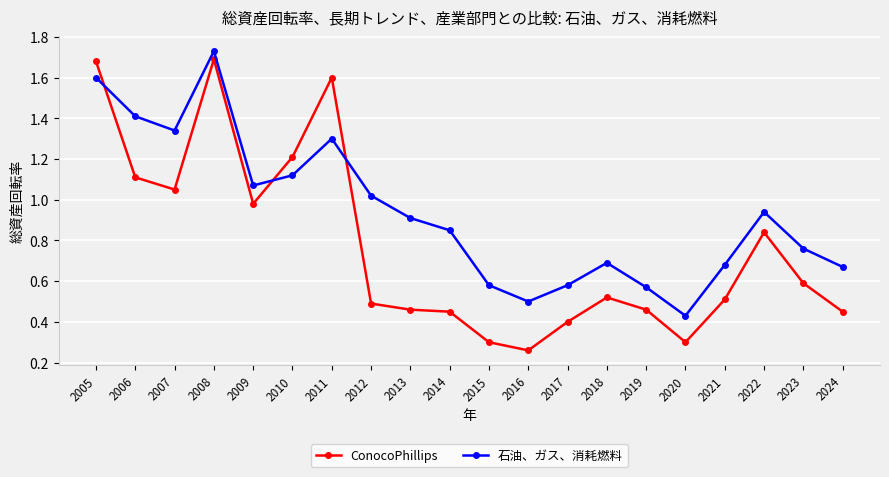

In 石油、ガス、消耗燃料, how many points are lower than both neighbors (excluding endpoints)?

4